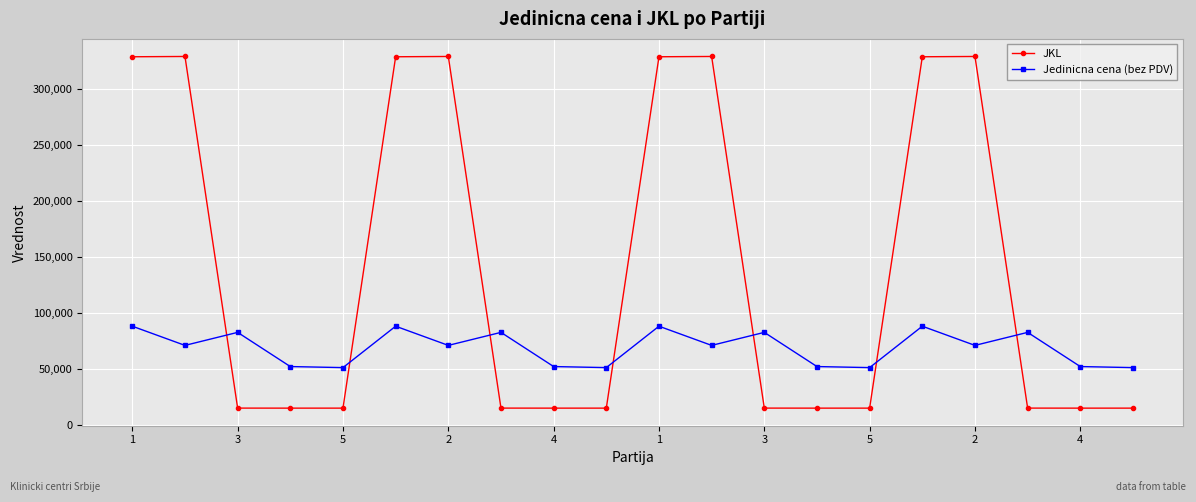

After their last crossing, which series has the higher values: Jedinicna cena (bez PDV) or JKL?

Jedinicna cena (bez PDV)